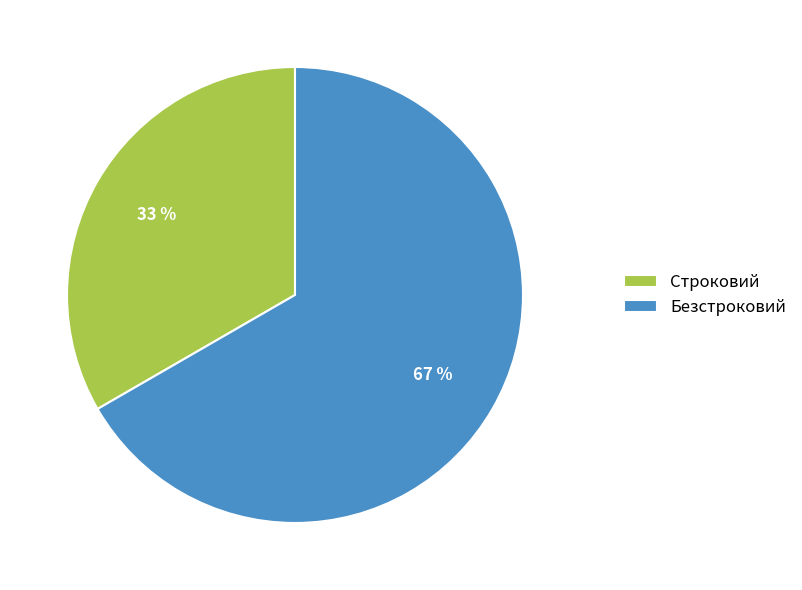

What is the largest slice in the pie chart?

Безстроковий